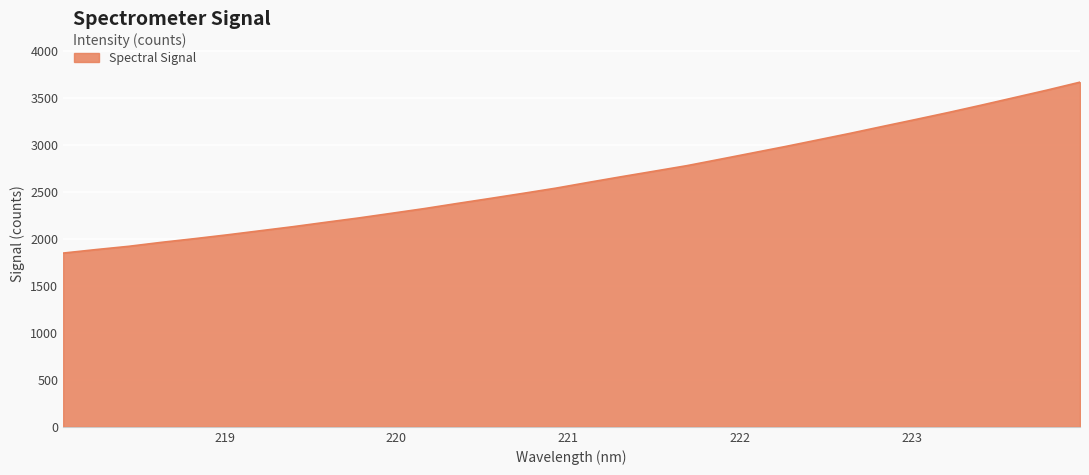

What is the greatest value displayed?

3666.9